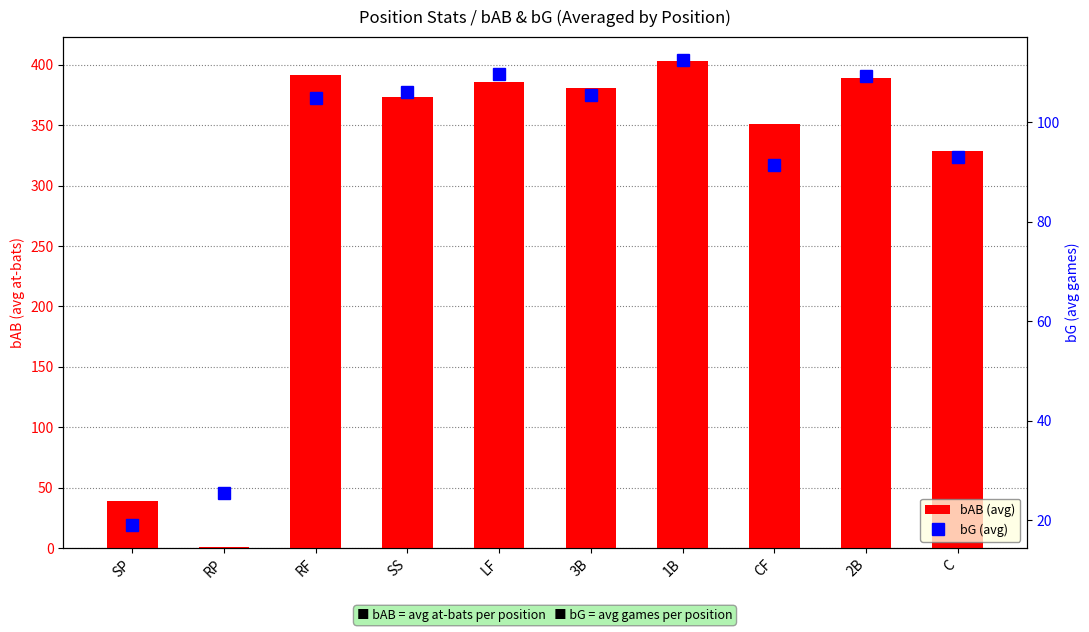

What is the value of the bAB (avg) bar at the 1st from the left?

38.9